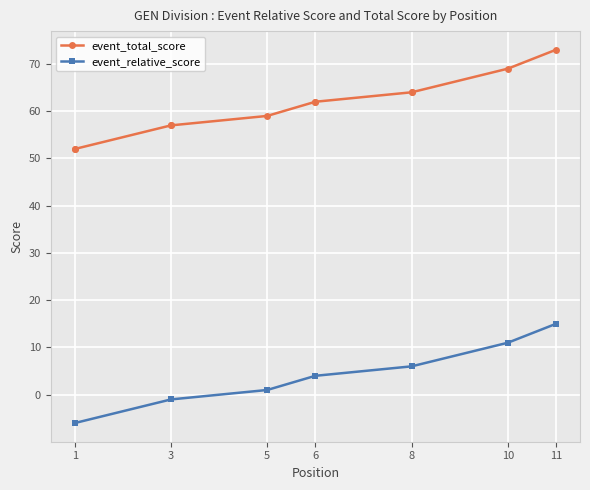

What are all the series names shown in the legend?

event_total_score, event_relative_score